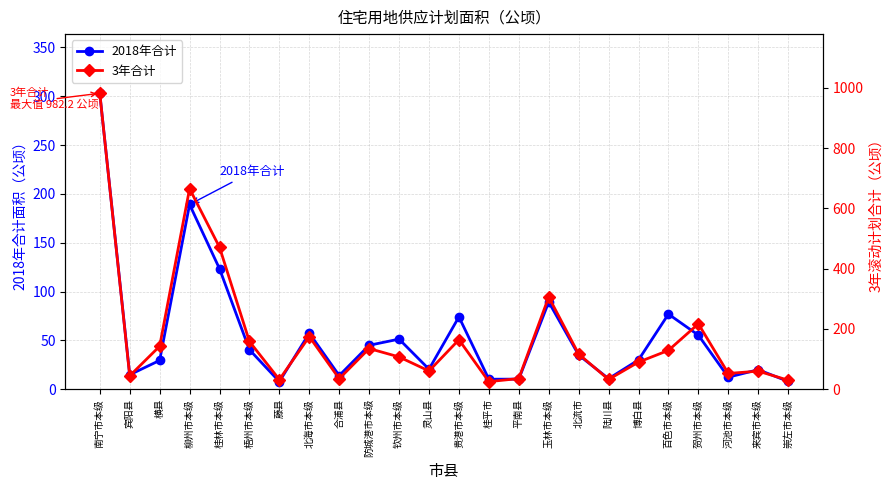

What is the difference between the maximum and minimum values in the 2018年合计 series?

295.3